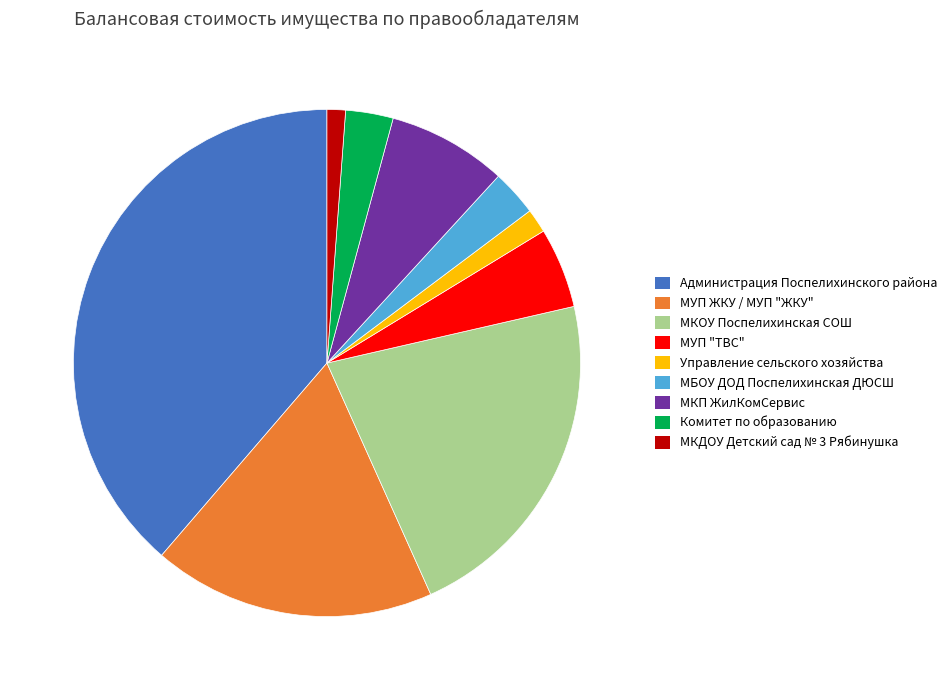

Do МКОУ Поспелихинская СОШ and Администрация Поспелихинского района together represent more than half of the pie?

Yes